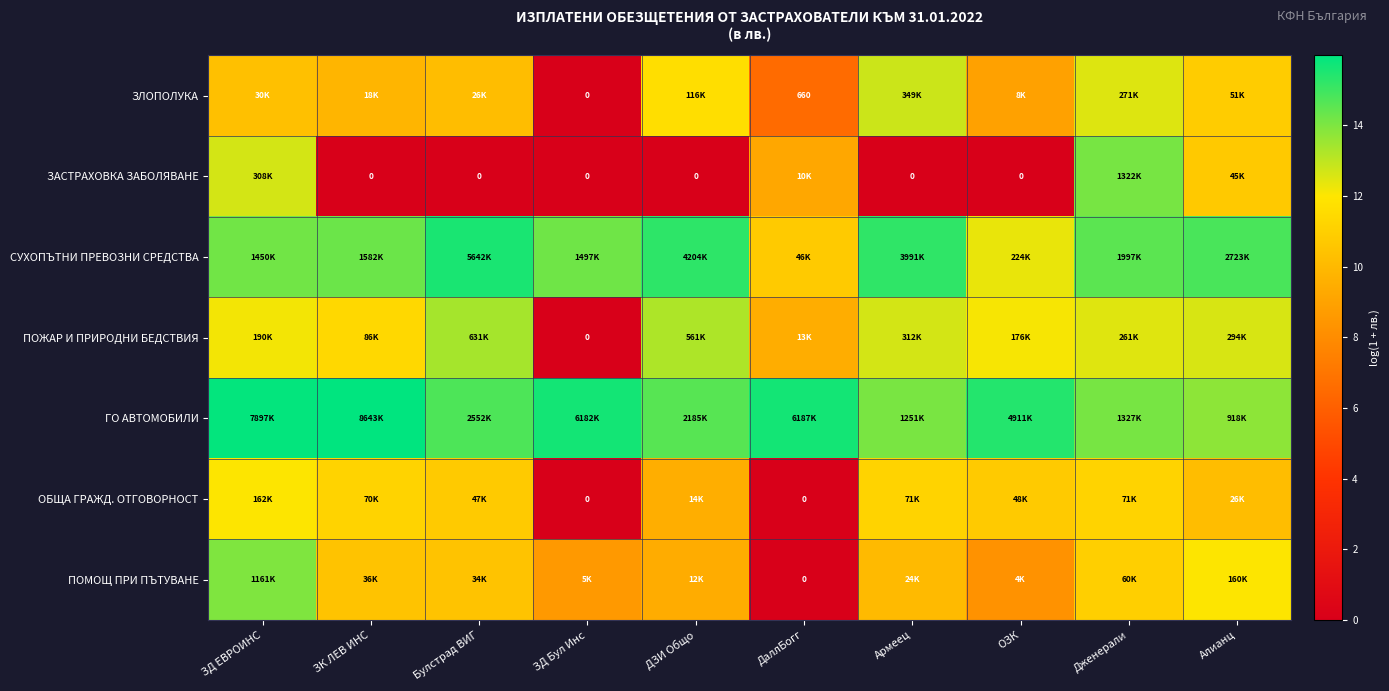

Between ОЗК and ЗК ЛЕВ ИНС, which is larger?

ЗК ЛЕВ ИНС